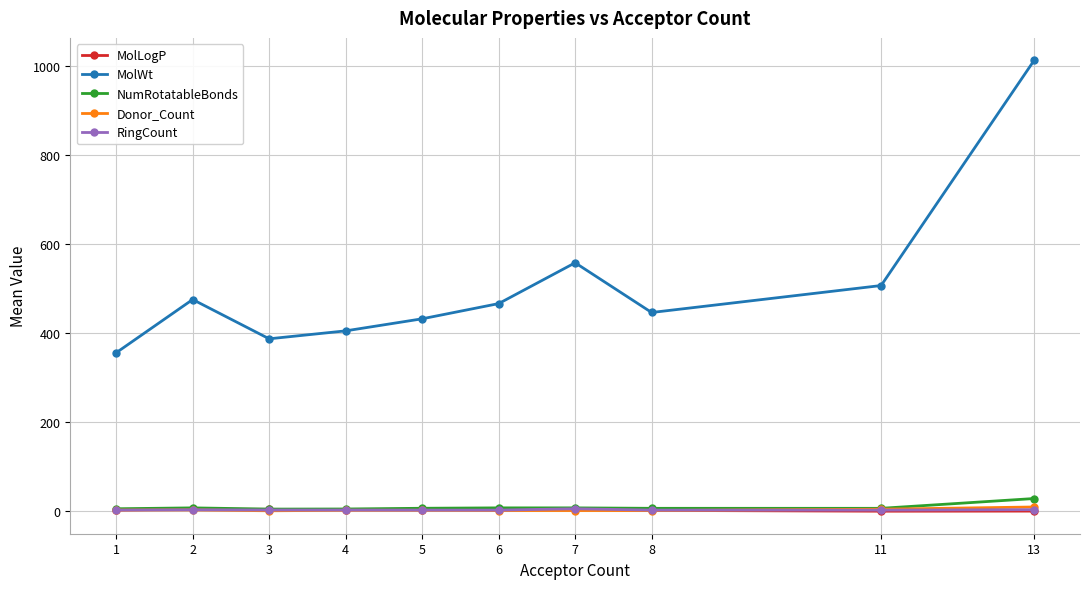

Read the NumRotatableBonds value at 7.

8.0